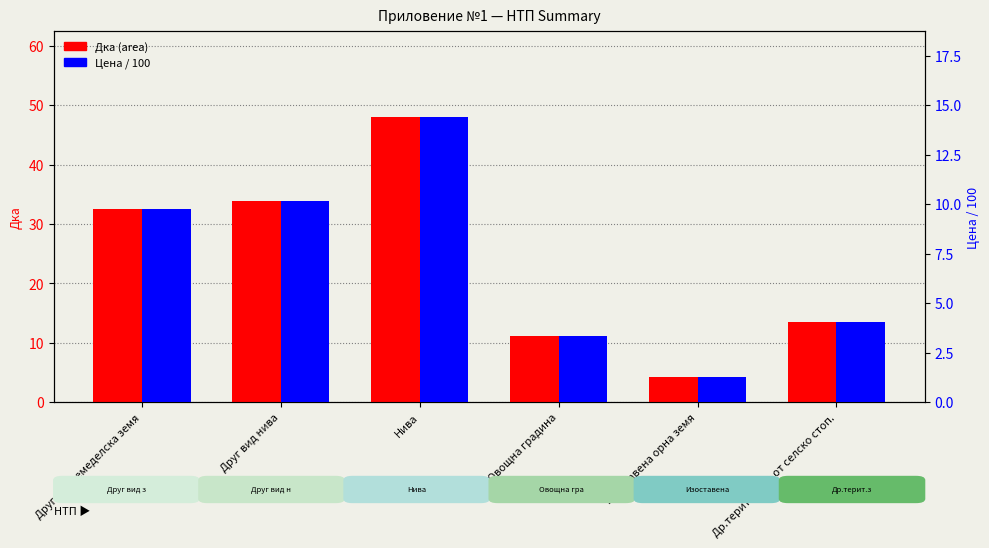

Which series has the widest spread of values?

Дка (area)